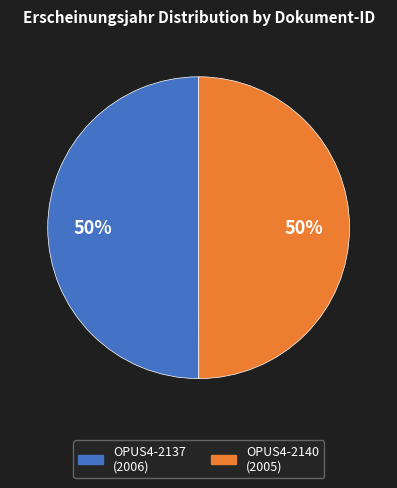

To the nearest percent, what is the combined percentage of OPUS4-2140 and OPUS4-2137?

100%